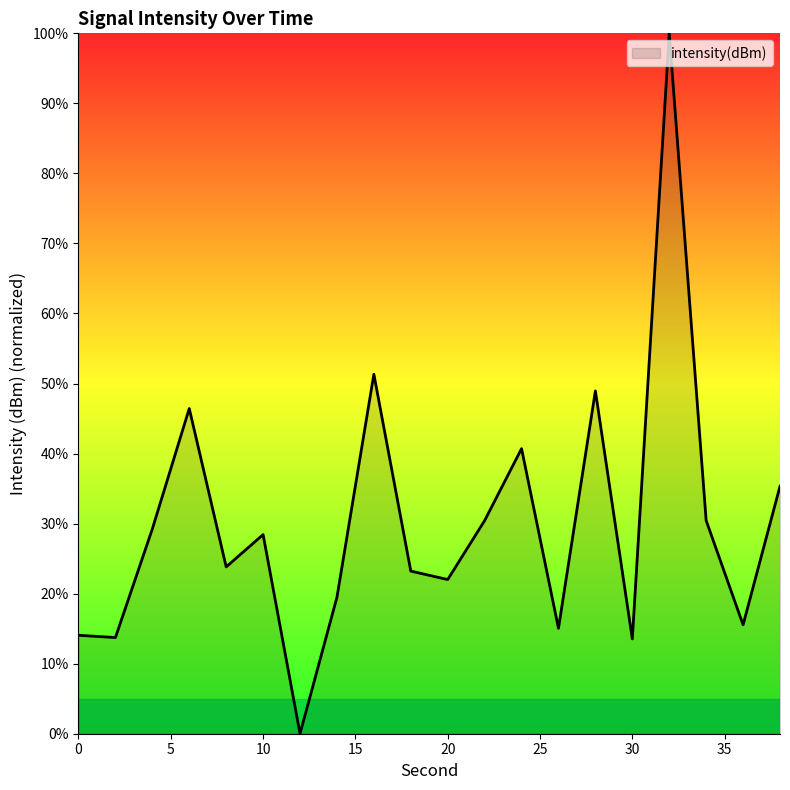

How many interior local peaks (higher than both neighbors) does the data have?

6